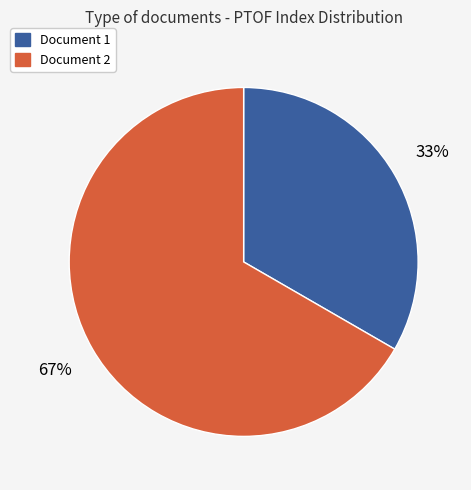

Count the number of slices in the pie.

2